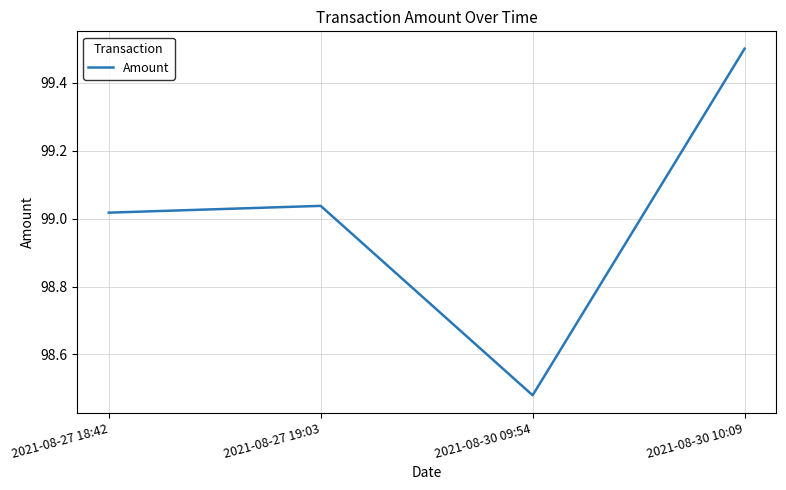

Where does the data first go above 99?

2021-08-27 18:42